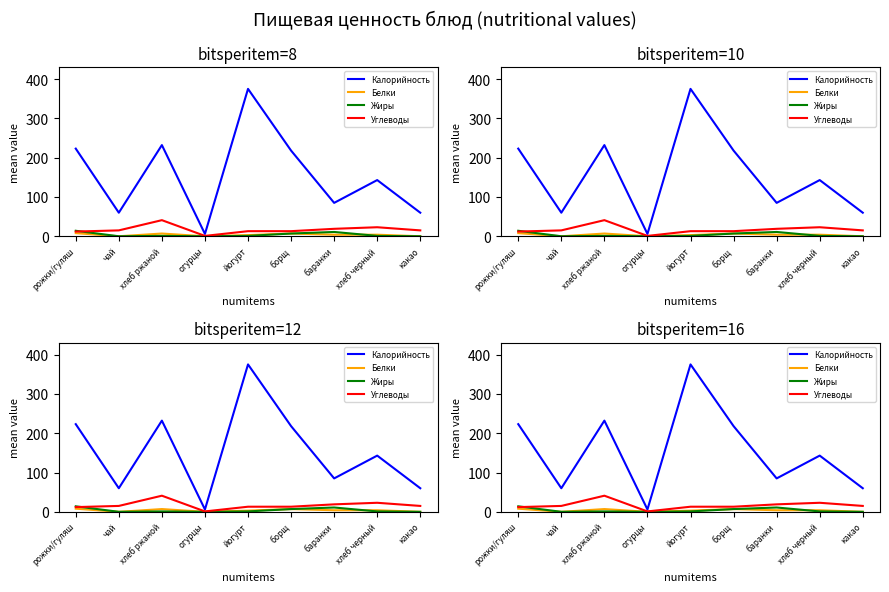

The value of Жиры at хлеб ржаной is 1. True or false?

True